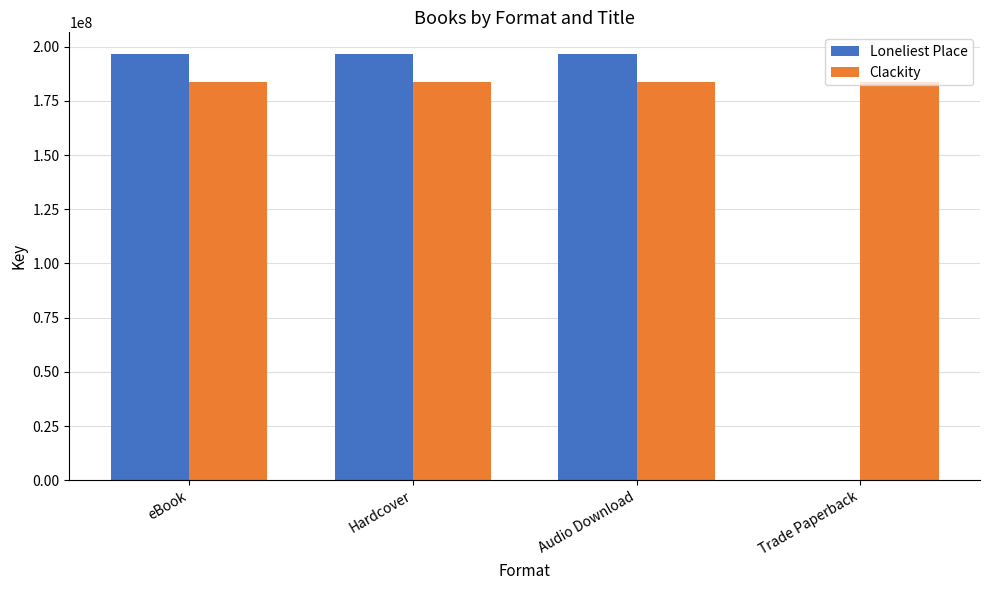

The Clackity series shows 183878059 at Hardcover. True or false?

True